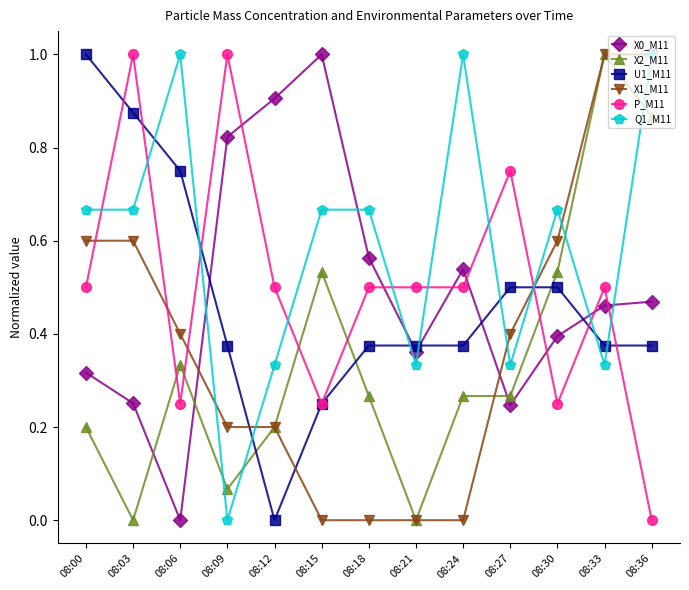

Where is the first local minimum for X2_M11?

08:03